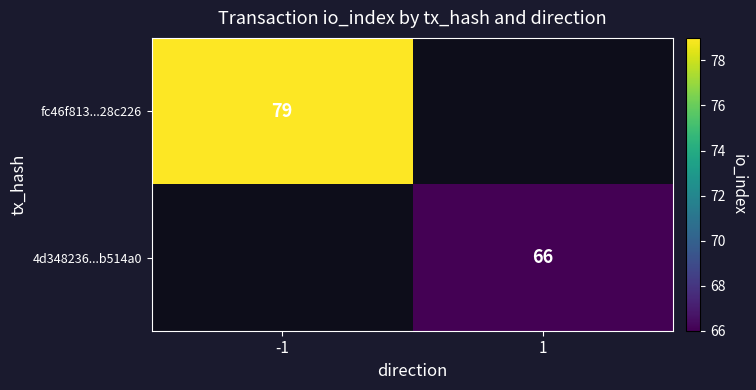

The fc46f813...28c226 series shows 79 at -1. True or false?

True